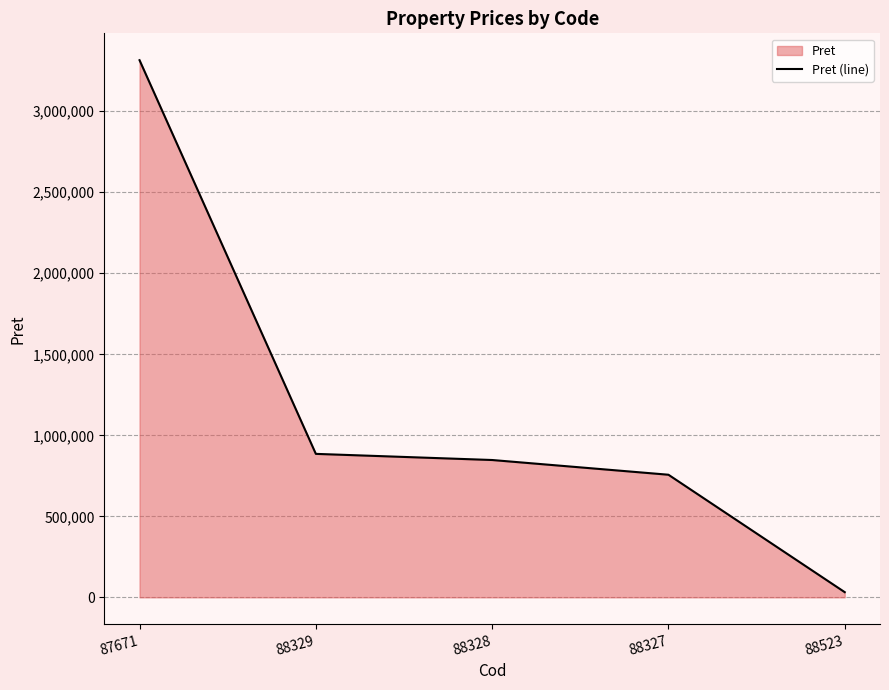

True or false: the data shows 3315230 at 87671.

True